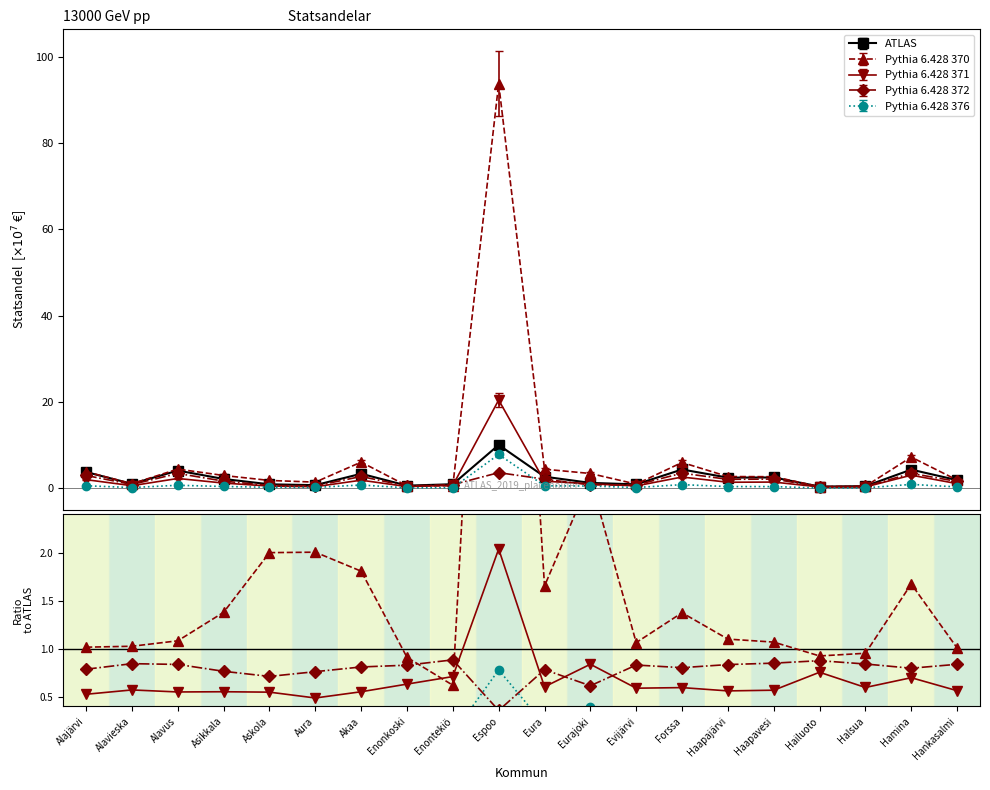

What is the minimum value for Pythia 6.428 370?

0.6